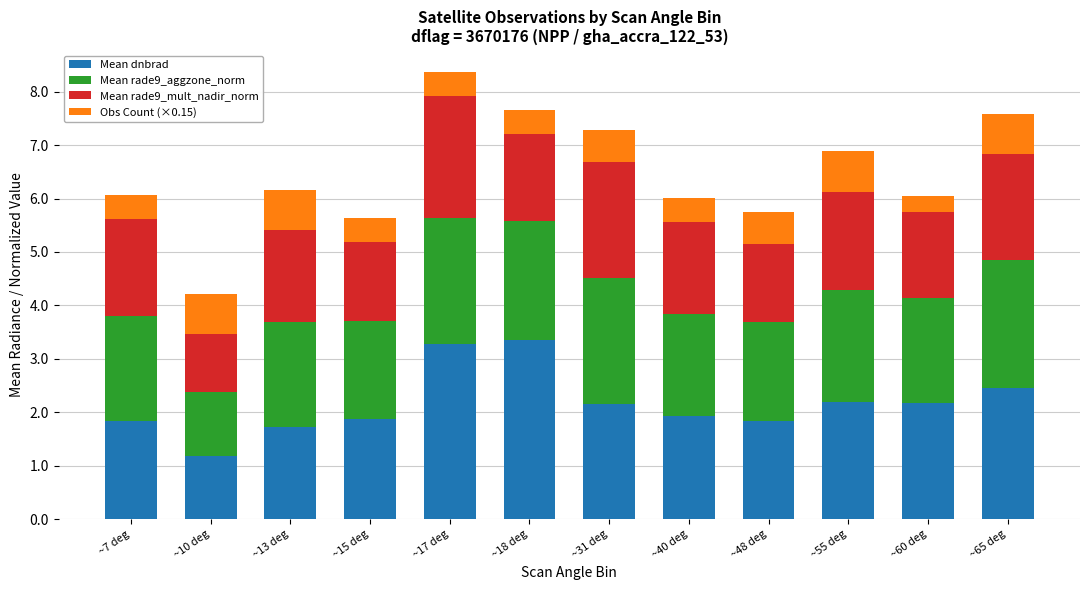

True or false: Mean dnbrad has a value of 2.1 at ~31 deg.

True